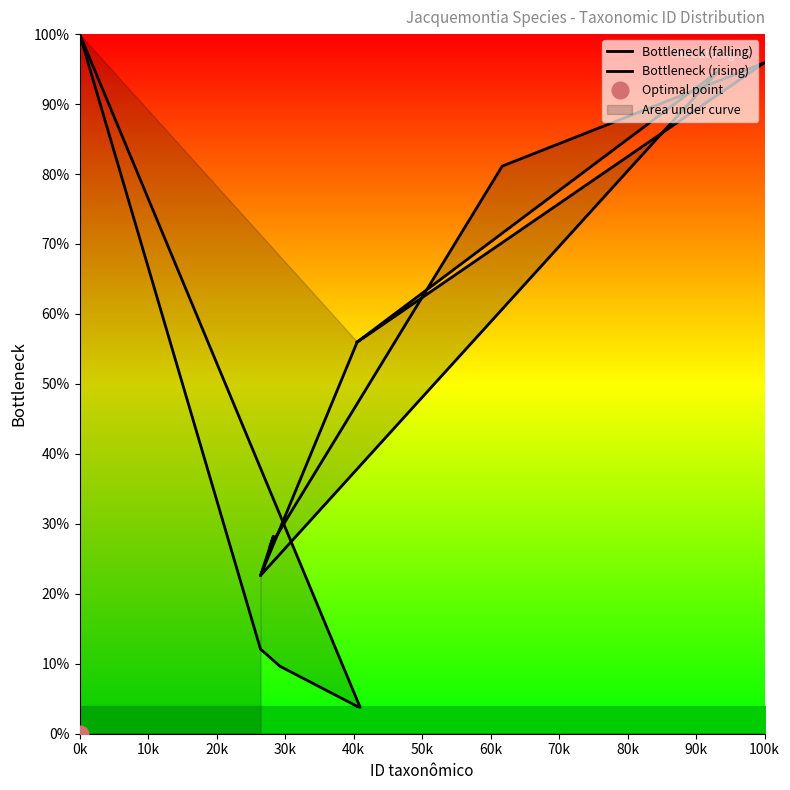

At how many categories does at least one series exceed 51?

7